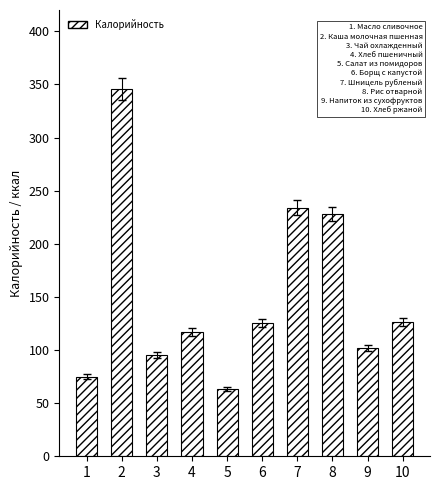

How many categories are shown in the chart?

10